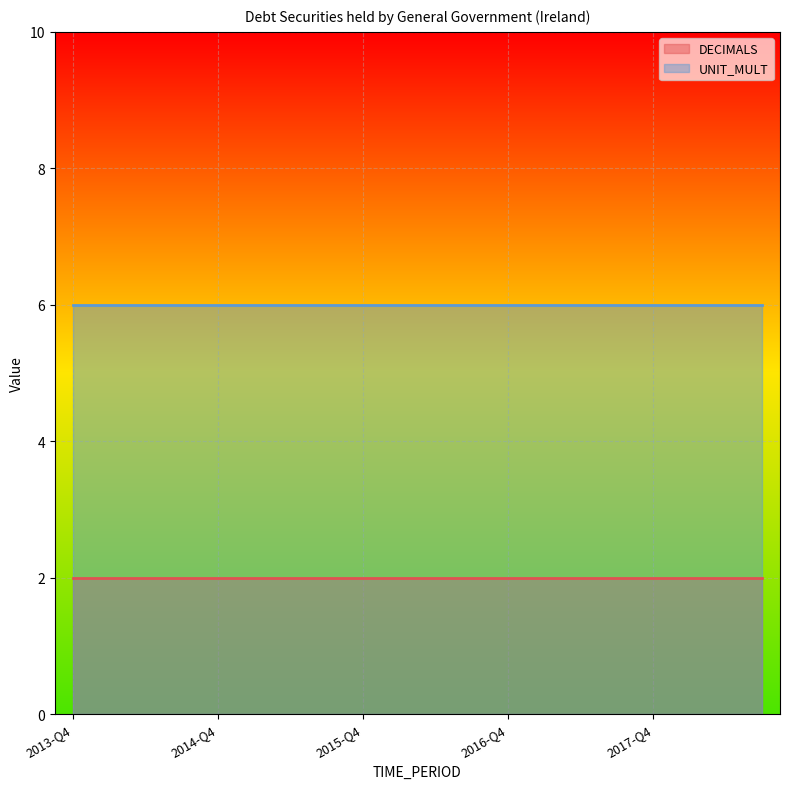

Reading left to right, extract all data points from this chart.

DECIMALS: 2	2	2	2	2	2	2	2	2	2	2	2	2	2	2	2	2	2	2	2
UNIT_MULT: 6	6	6	6	6	6	6	6	6	6	6	6	6	6	6	6	6	6	6	6